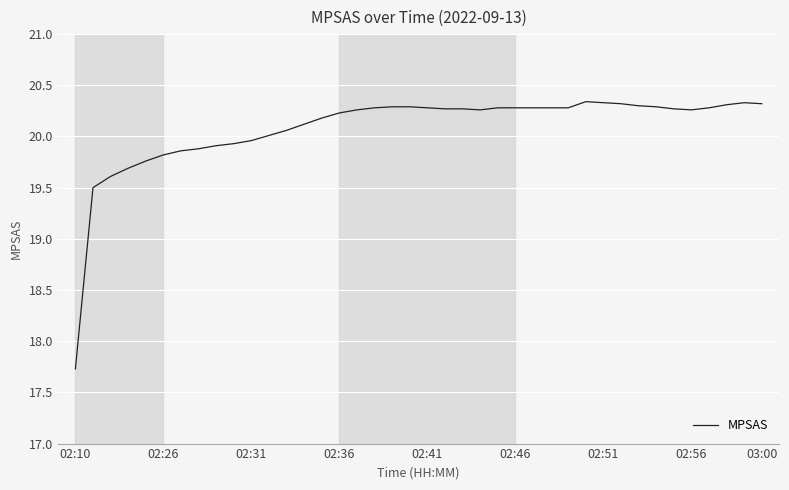

What is the greatest value displayed?

20.3